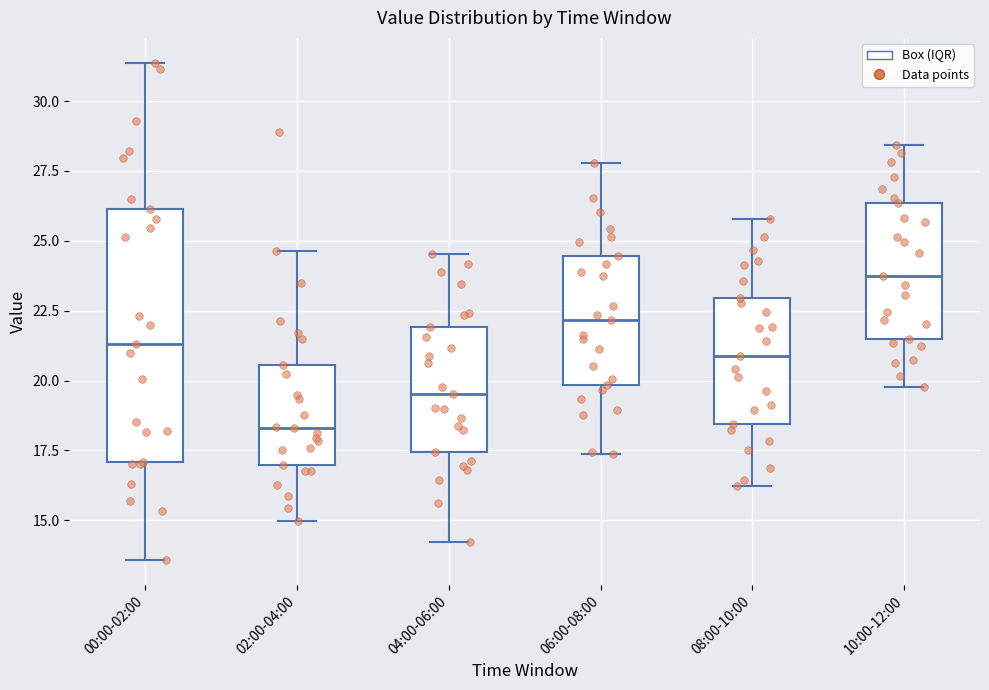

Reading left to right, transcribe this box plot: for each box, give where its median line is, the range the box spans, and where its two whiskers end, as read against the y-axis. The values are not printed on the chart, so give them approximately, as read against the axis.

00:00-02:00: median 21.5, box 17.0 to 26.0, whiskers 13.5 to 31.5
02:00-04:00: median 18.5, box 17.0 to 20.5, whiskers 15.0 to 24.5
04:00-06:00: median 19.5, box 17.5 to 22.0, whiskers 14.0 to 24.5
06:00-08:00: median 22.0, box 20.0 to 24.5, whiskers 17.5 to 28.0
08:00-10:00: median 21.0, box 18.5 to 23.0, whiskers 16.0 to 26.0
10:00-12:00: median 23.5, box 21.5 to 26.5, whiskers 20.0 to 28.5